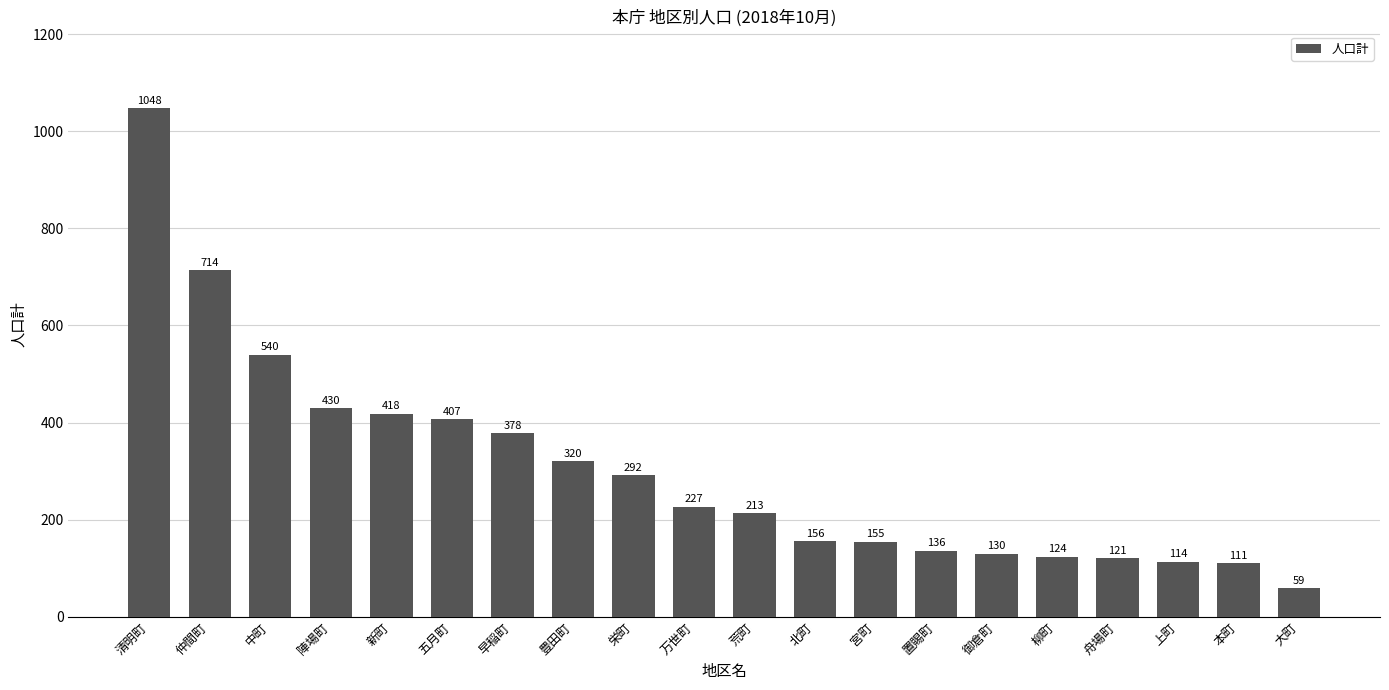

At which label is the value closest to 553?

中町